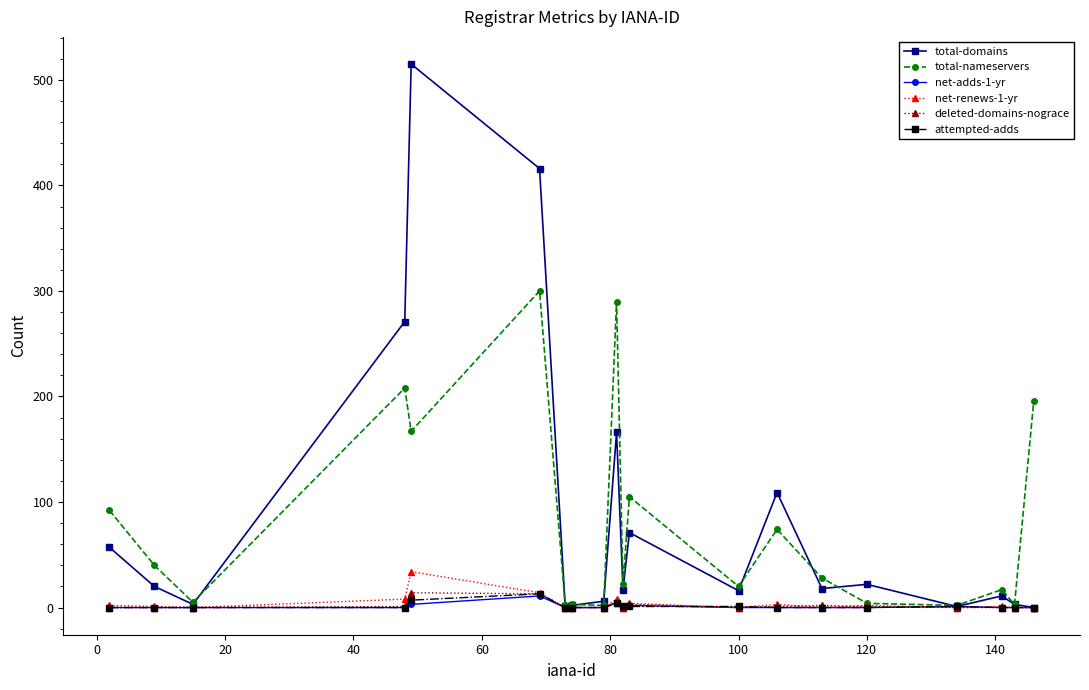

Which series has the widest spread of values?

total-domains